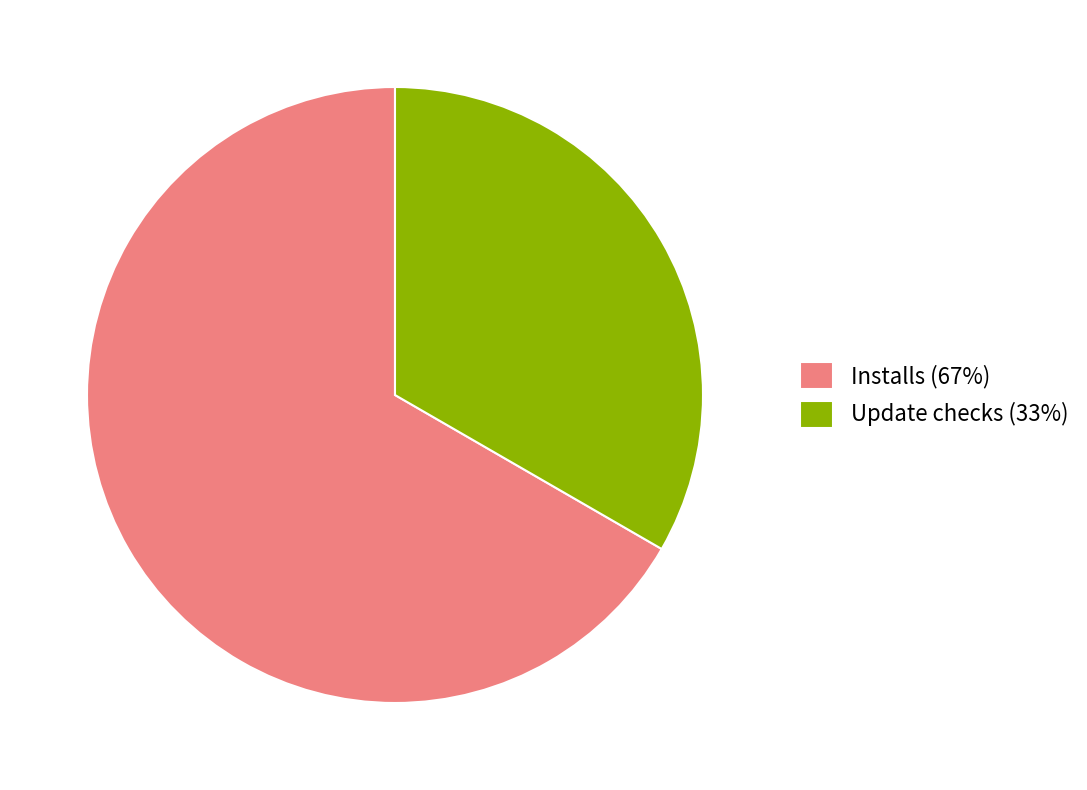

Is there any slice that represents more than half of the pie?

Yes